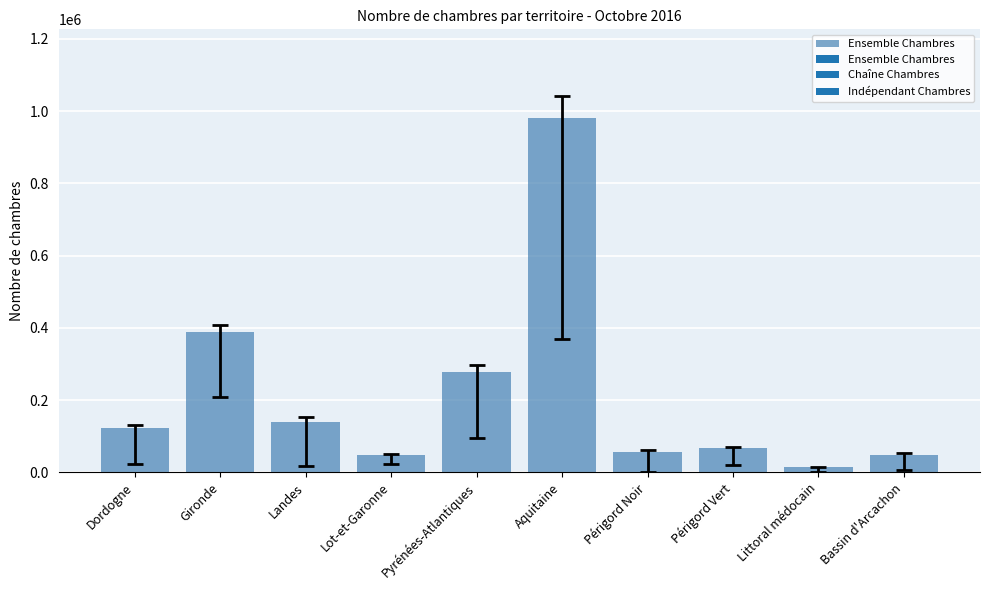

What is the difference between the maximum and minimum values?

967739